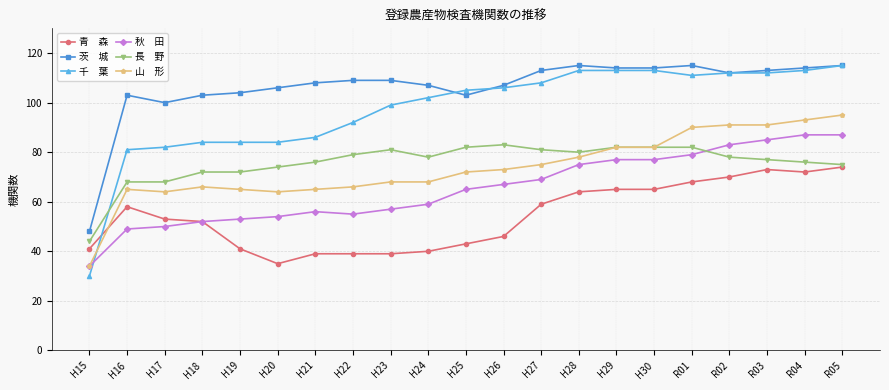

What is the total value across all series at R02?

546